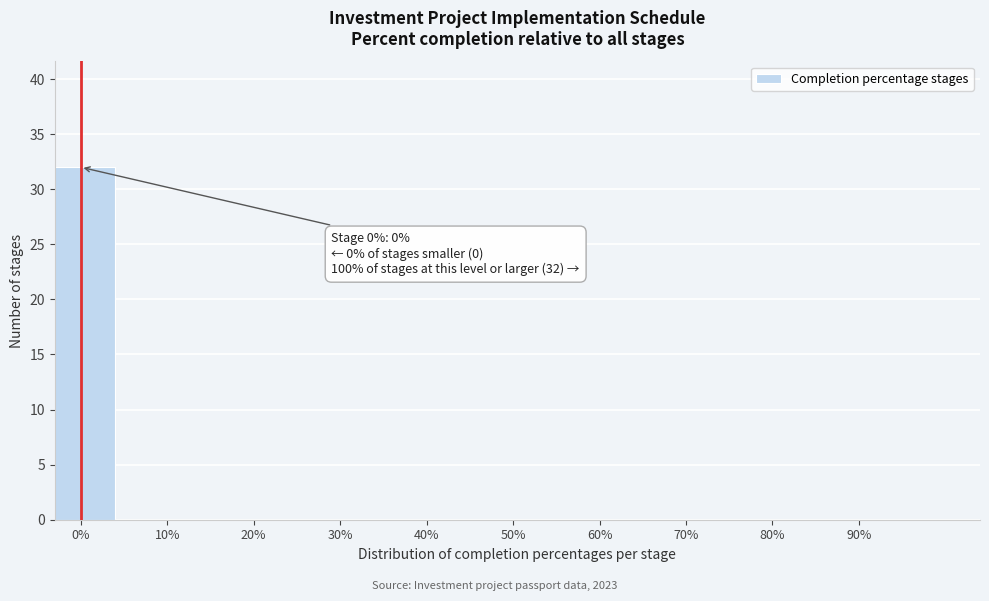

Reading left to right, what are all the values shown in this chart?

0%=32	10%=0	20%=0	30%=0	40%=0	50%=0	60%=0	70%=0	80%=0	90%=0